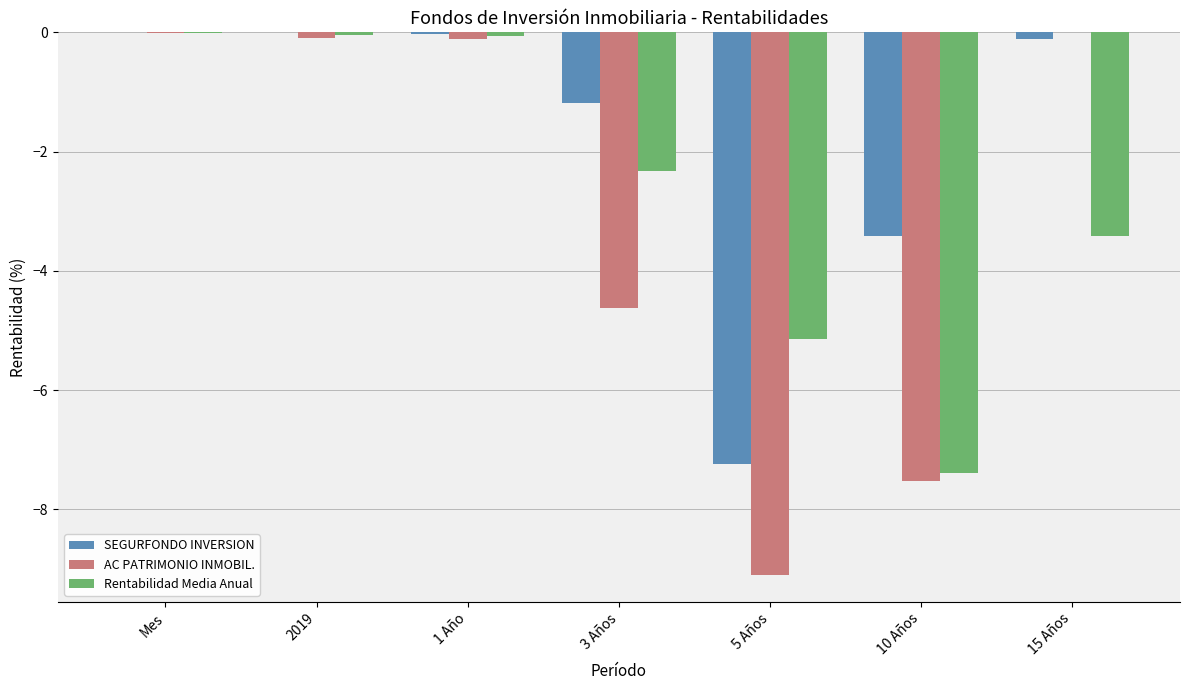

Is it true that AC PATRIMONIO INMOBIL. equals -6.3 at 3 Años?

False